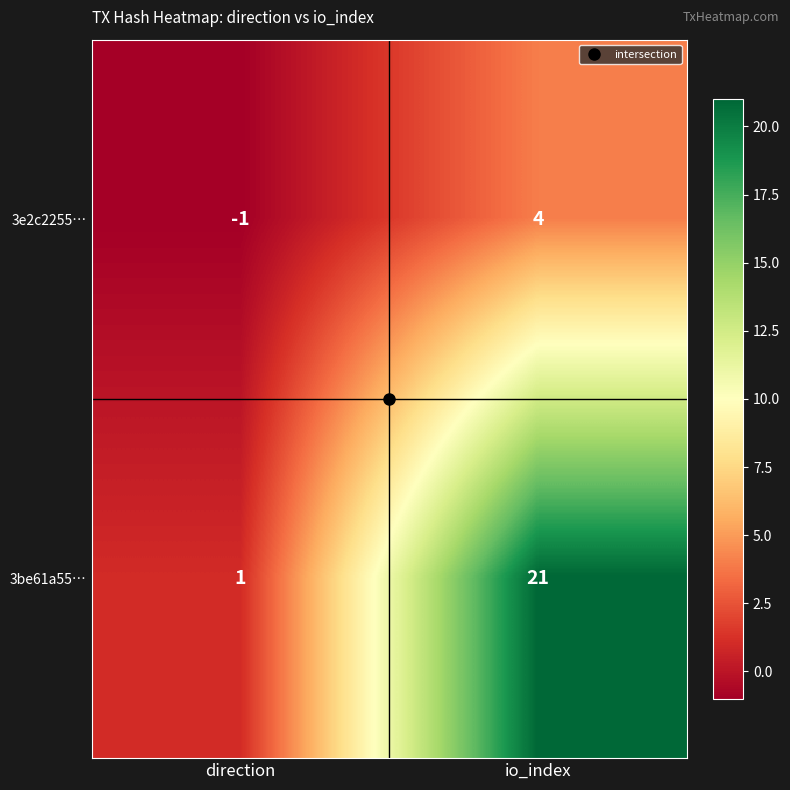

How many categories are shown in the chart?

2